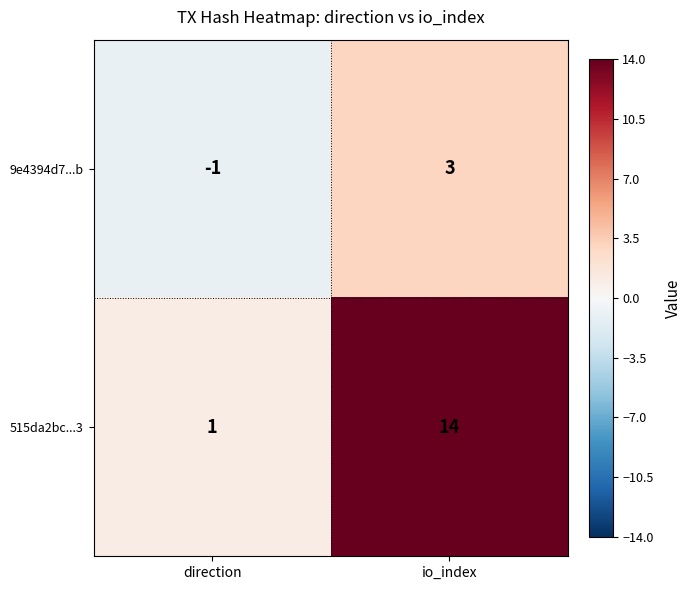

True or false: 9e4394d7...b has a value of 3 at io_index.

True